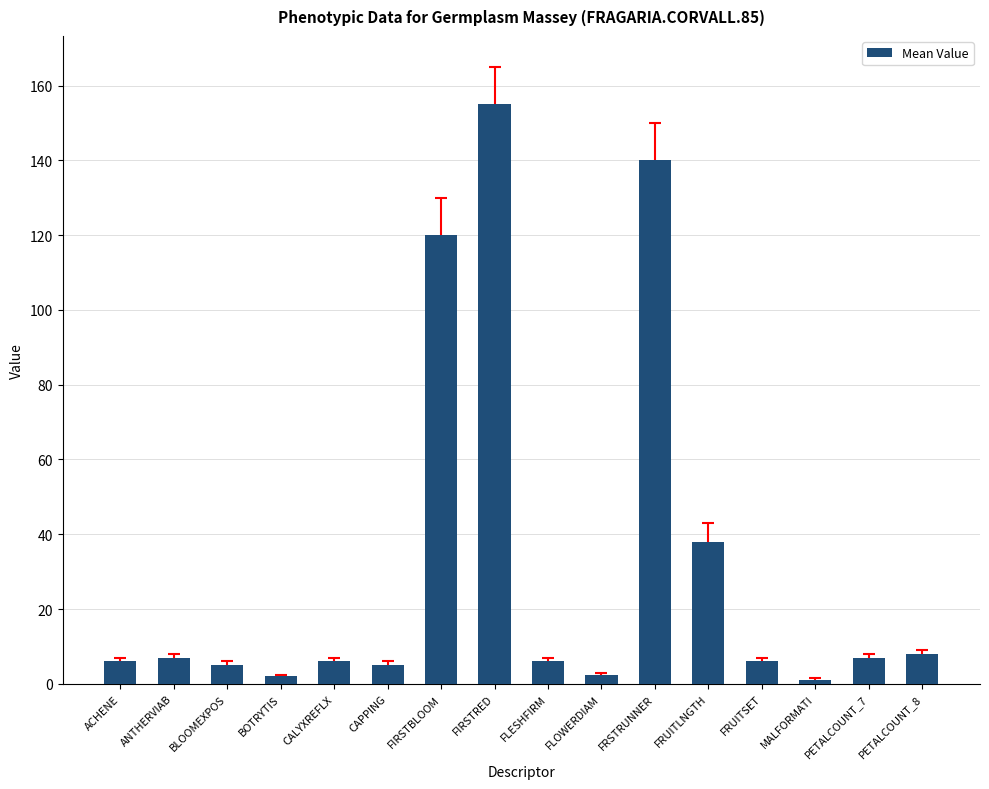

What is the difference between the maximum and minimum values?

154.0